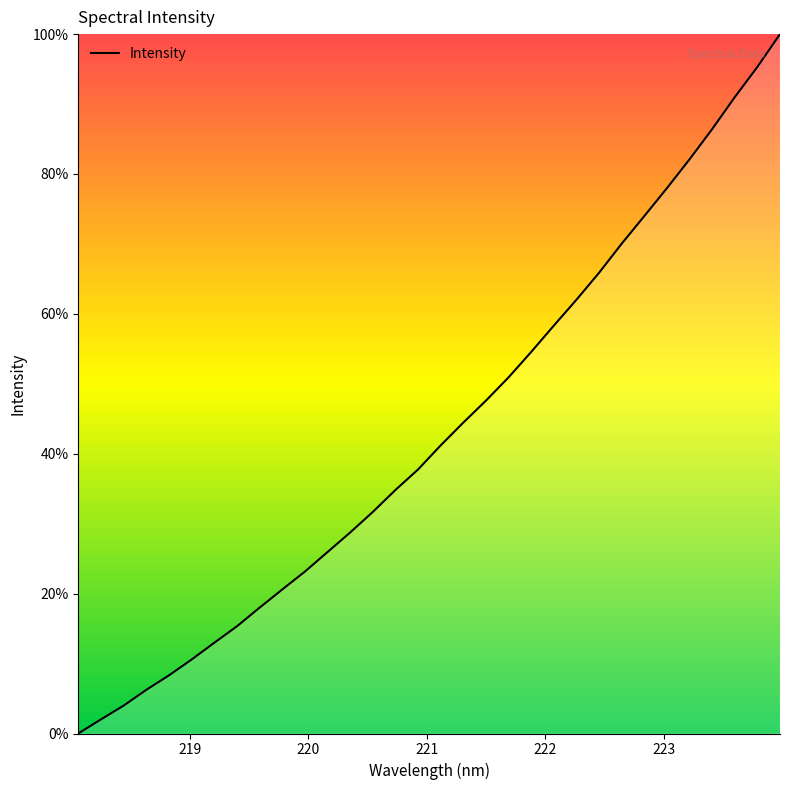

What is the maximum value shown in the chart?

100.0